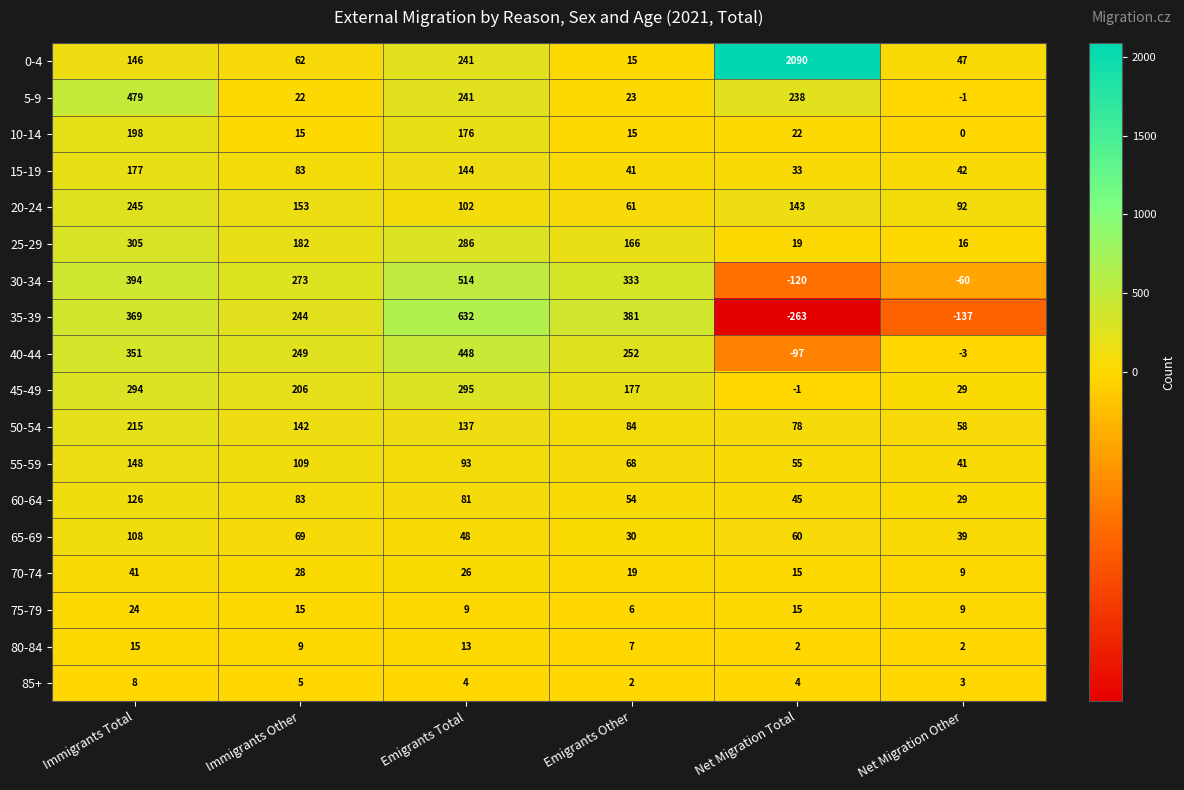

Which category has the highest value in the 5-9 series?

Immigrants Total